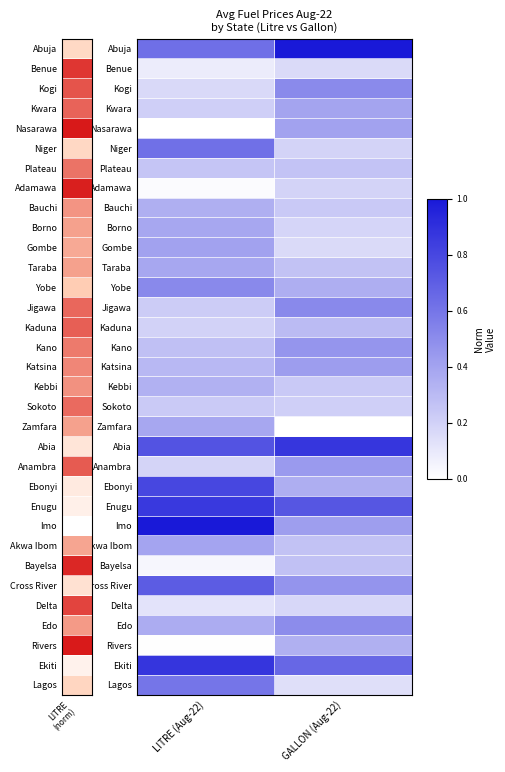

What is the total value across all series at GALLON (Aug-22)?

12.1